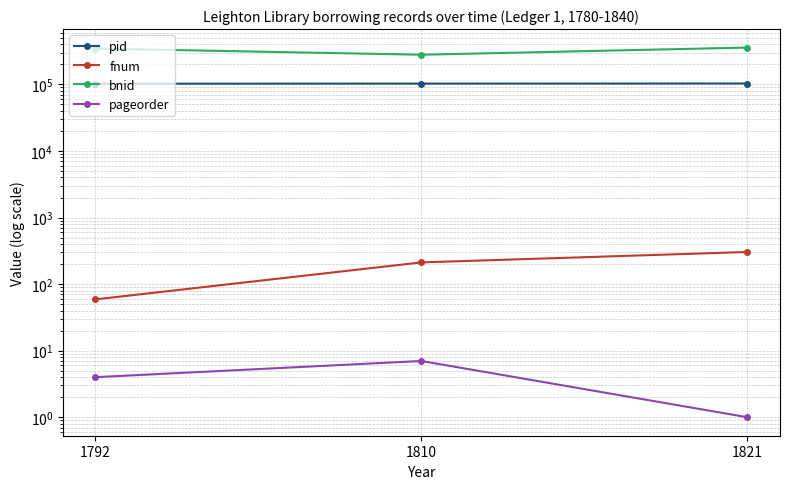

At which label is bnid closest to 318916?

1792